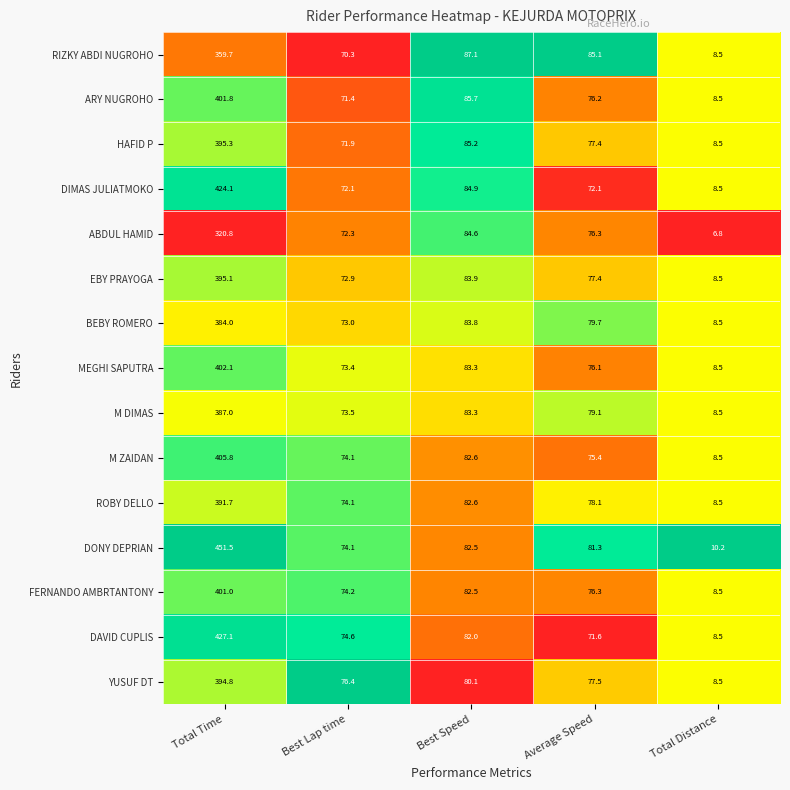

True or false: DONY DEPRIAN has a value of 81.3 at Average Speed.

True